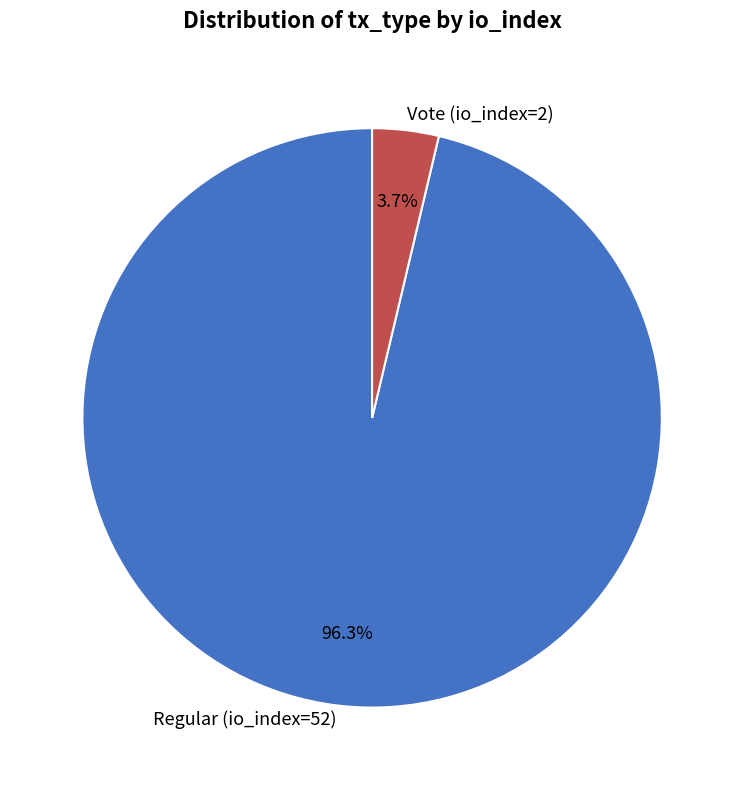

To the nearest percent, what is the average slice percentage?

50%